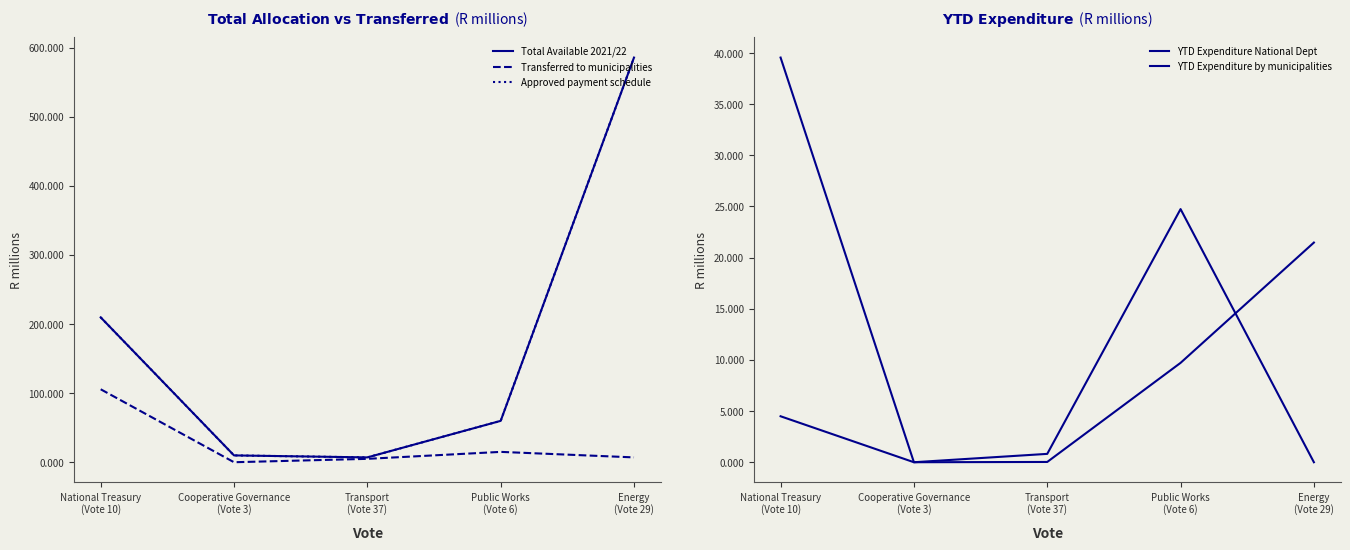

At how many categories does at least one series exceed 170?

2